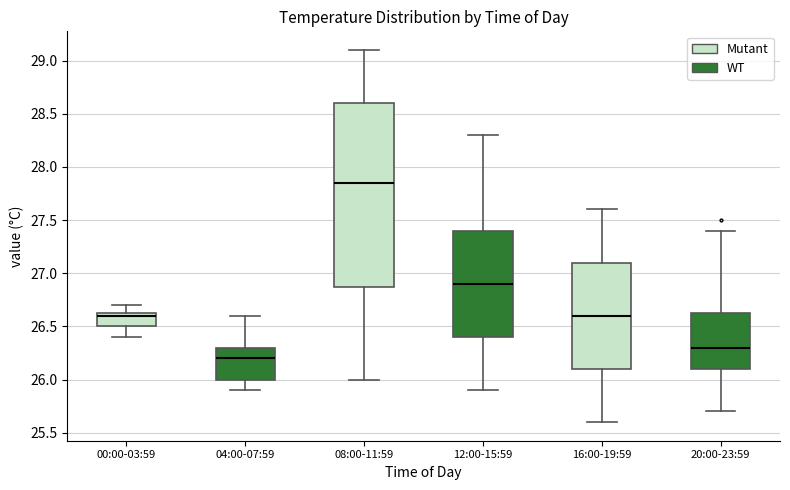

Comparing the boxes themselves (not the whiskers), which one is the tallest?

08:00-11:59